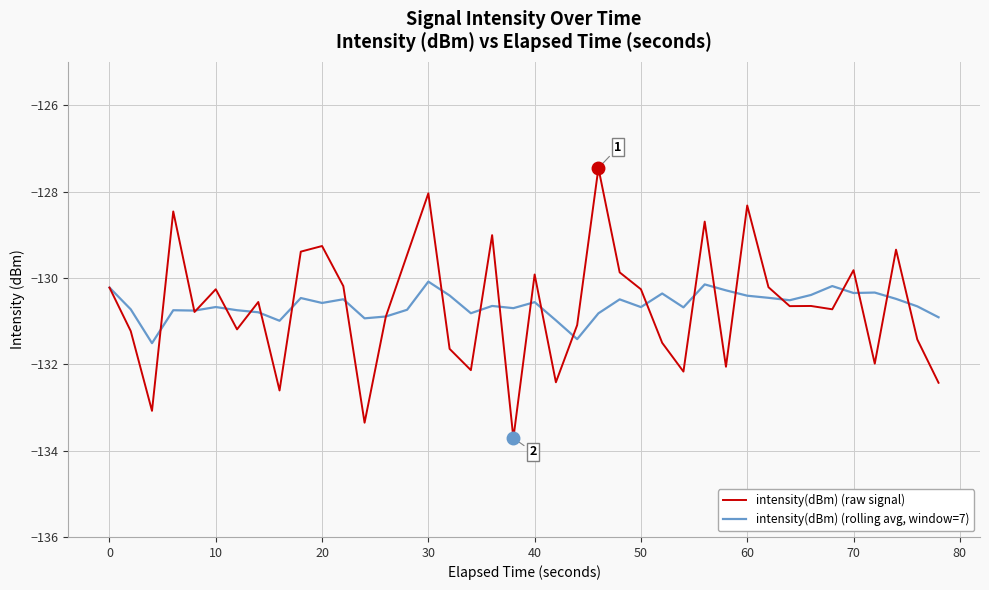

Rank the series by their average value, from lowest to highest.

intensity(dBm) (raw signal), intensity(dBm) (rolling avg, window=7)